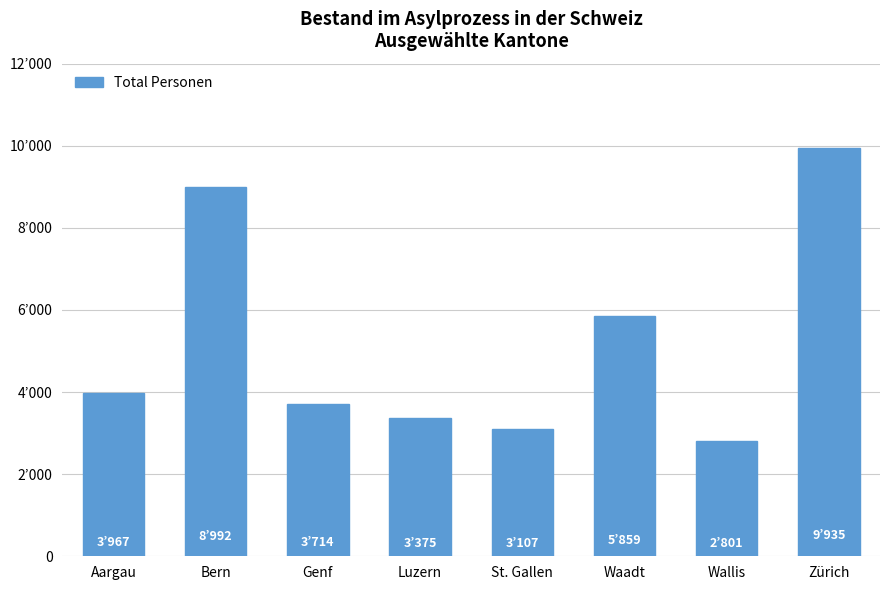

What is the greatest value displayed?

9935